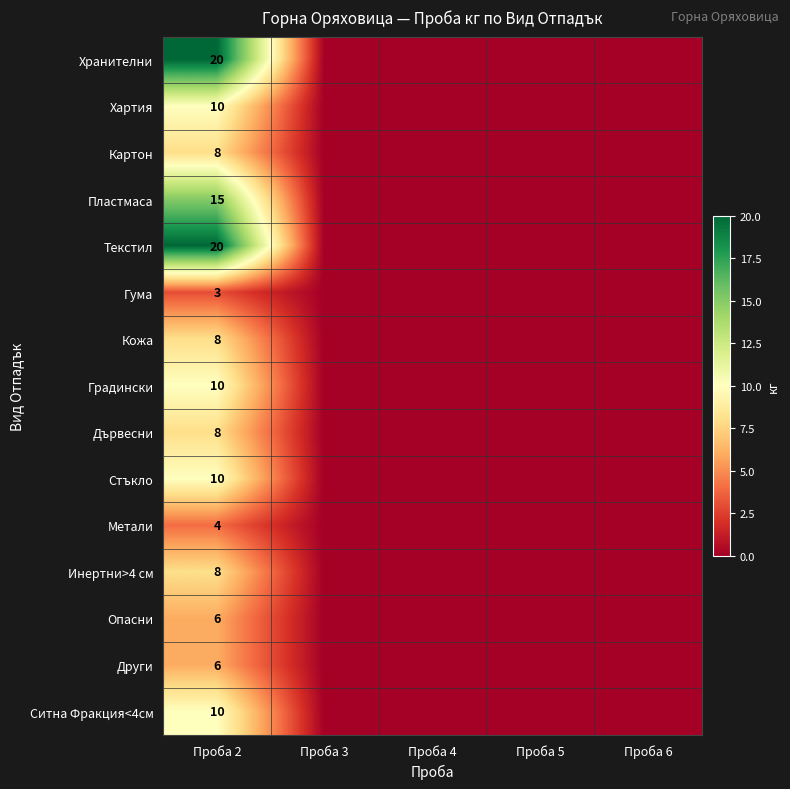

The value of Хартия at Проба 2 is 10. True or false?

True